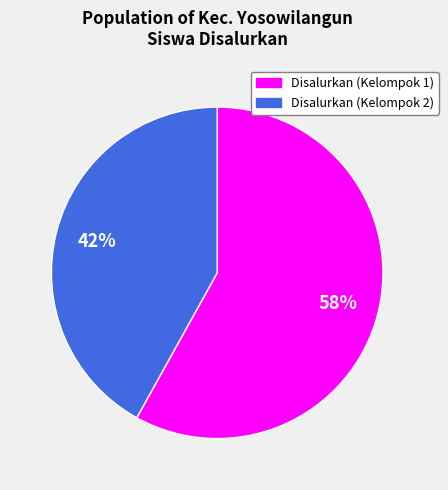

Is there any slice that represents more than half of the pie?

Yes